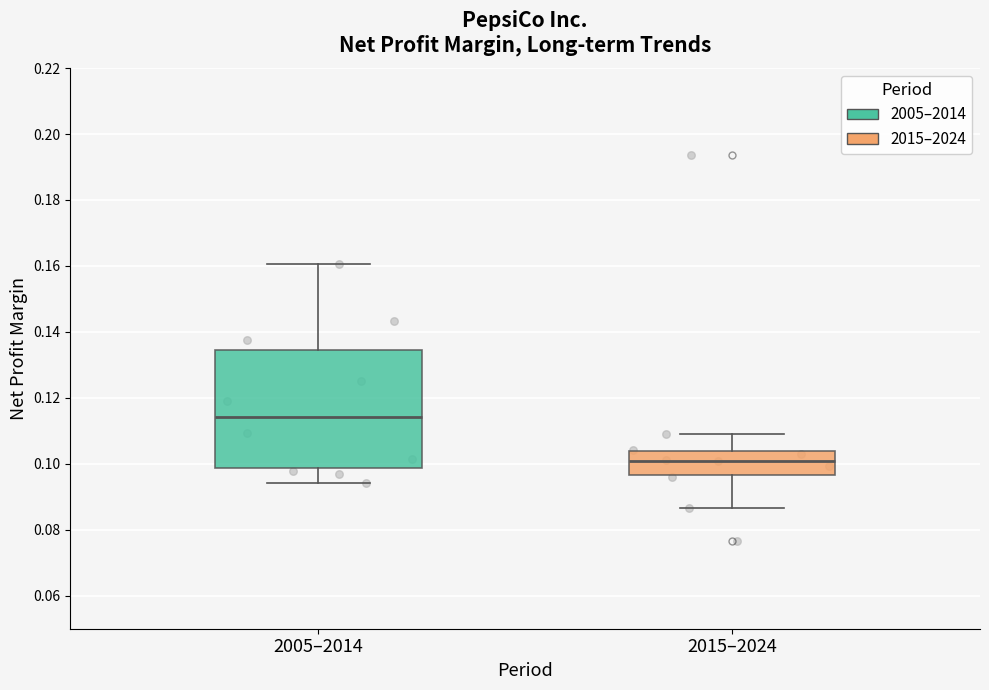

Which box has the lowest median line?

2015–2024